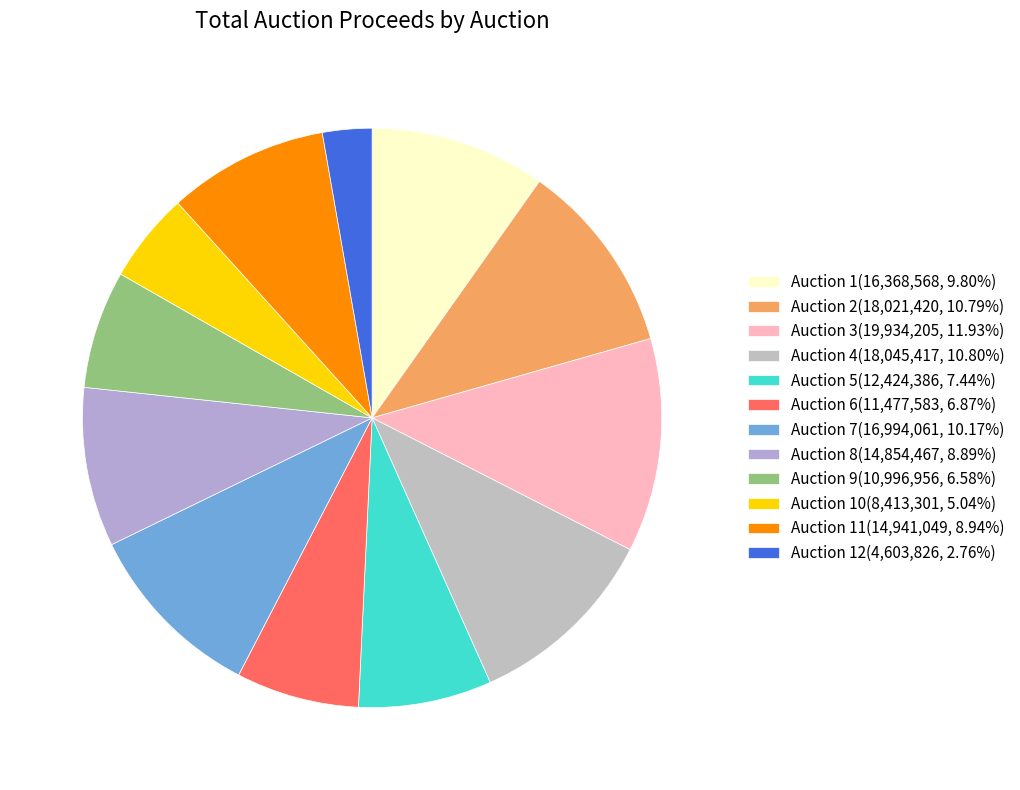

Count the number of slices in the pie.

12